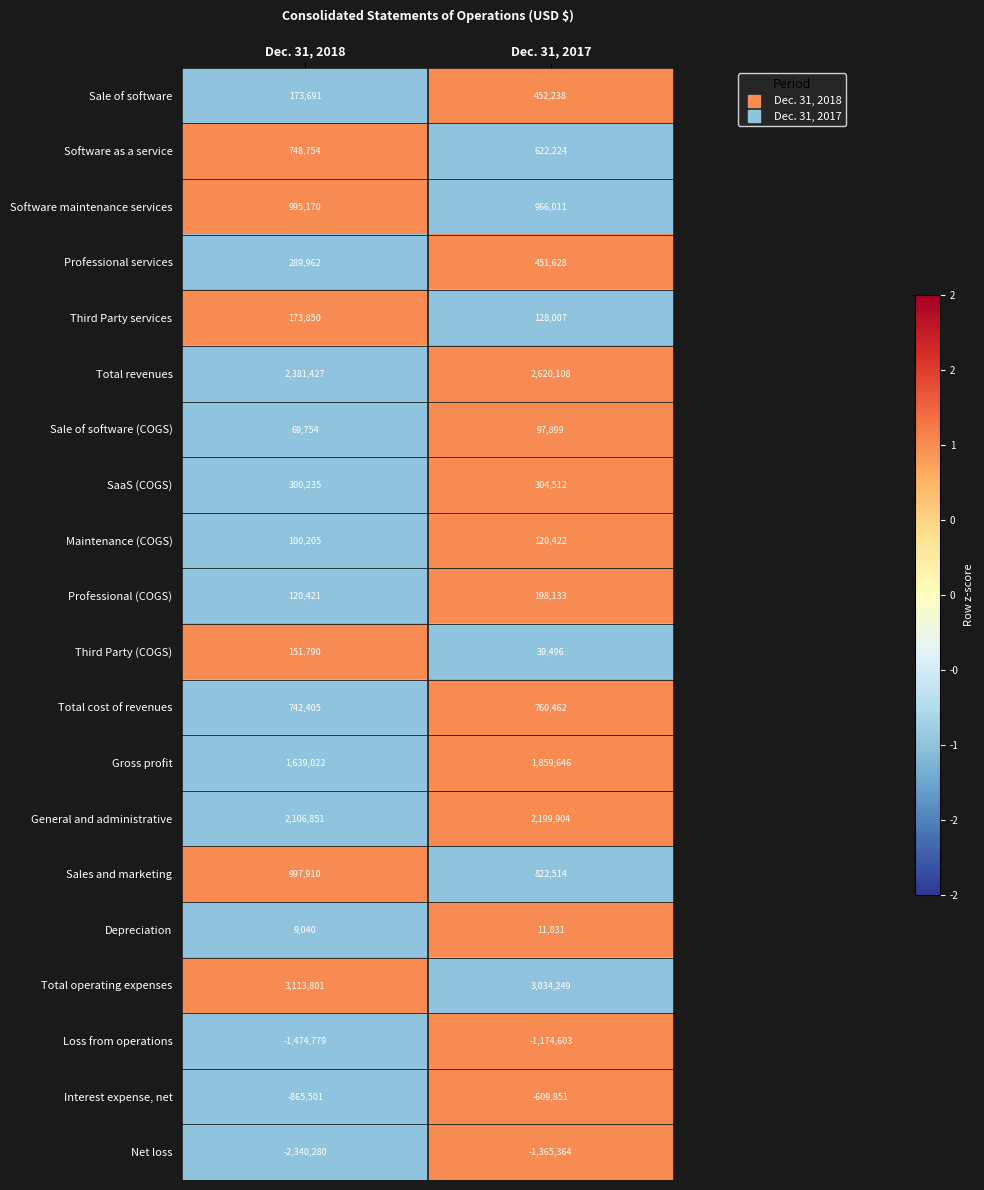

What is the highest value of the Third Party (COGS) series?

151790